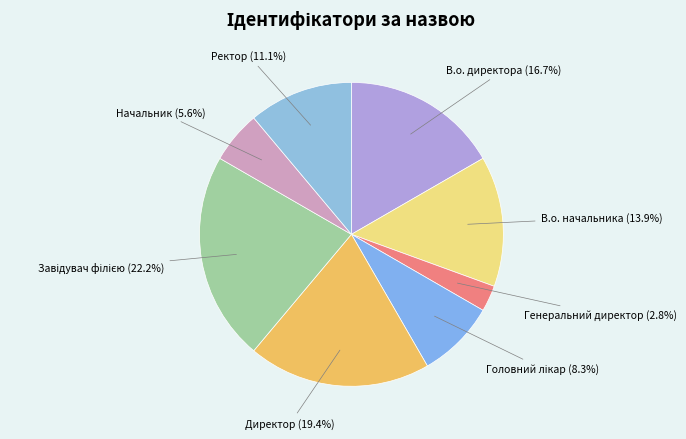

What percentage is the Ректор slice, to the nearest percent?

11%